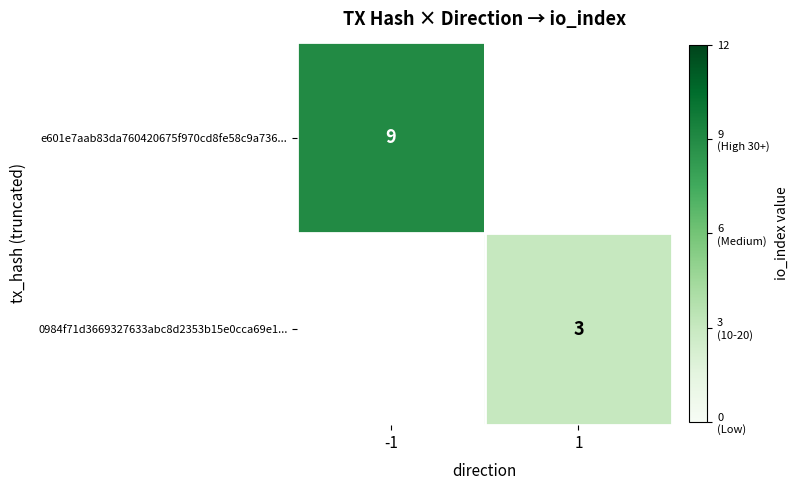

Is it true that e601e7aab83da760420675f970cd8fe58c9a736... equals 9 at -1?

True